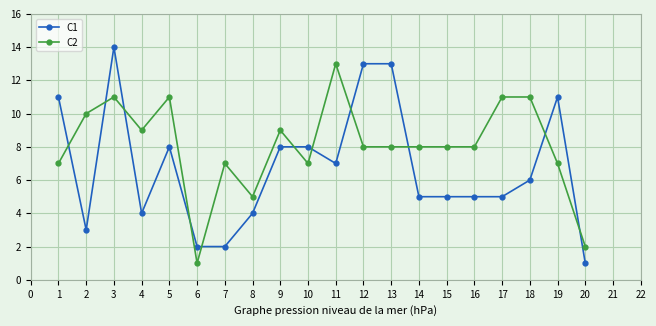

True or false: C2 and C1 intersect in this chart.

True